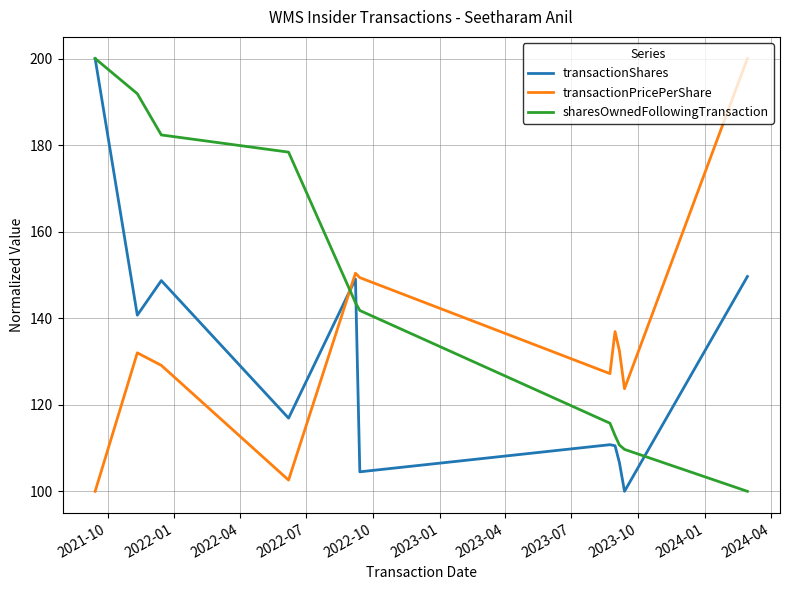

Rank the series by their average value, from highest to lowest.

sharesOwnedFollowingTransaction, transactionPricePerShare, transactionShares